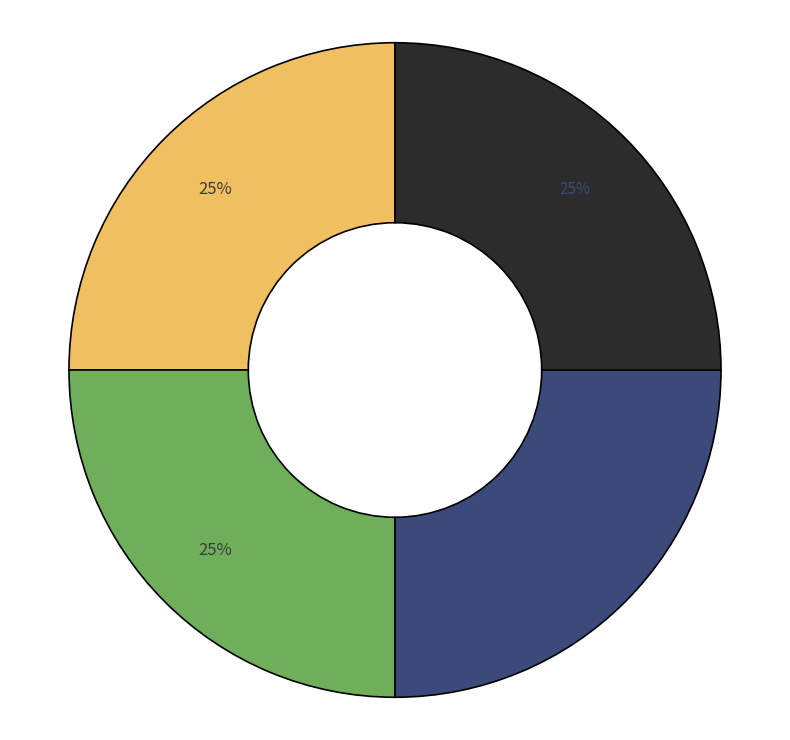

Does any single category account for the majority?

No